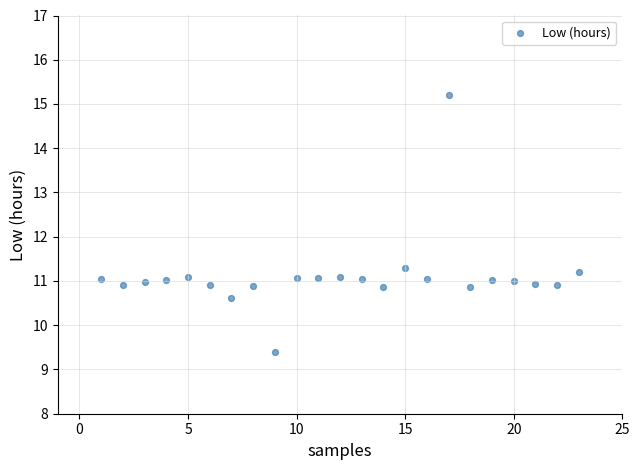

What Y value in the scatter plot is closest to 12?

11.3